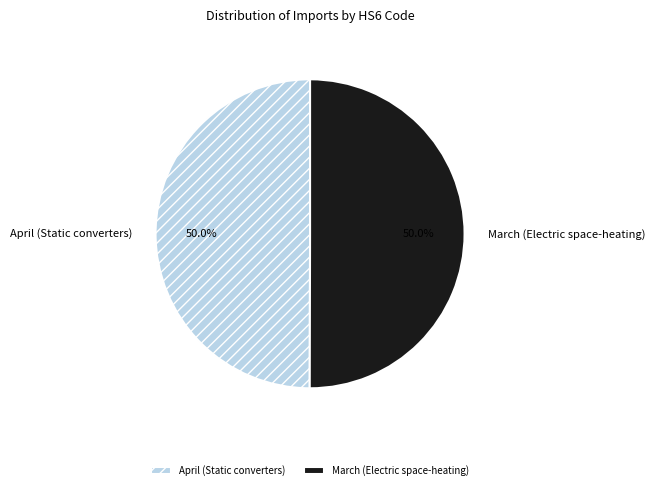

Combined, what portion of the pie is April (Static converters) and March (Electric space-heating)?

100.0%